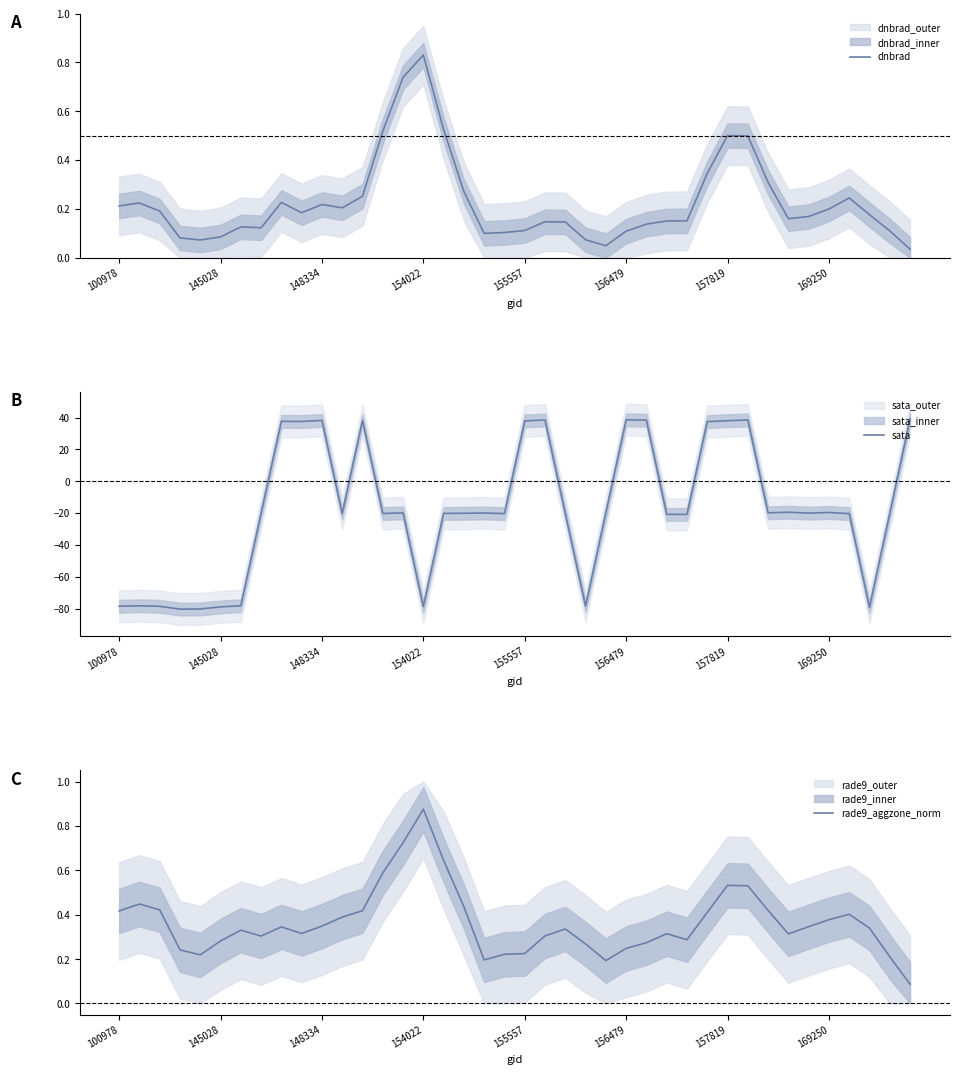

What is the greatest value displayed?

39.1